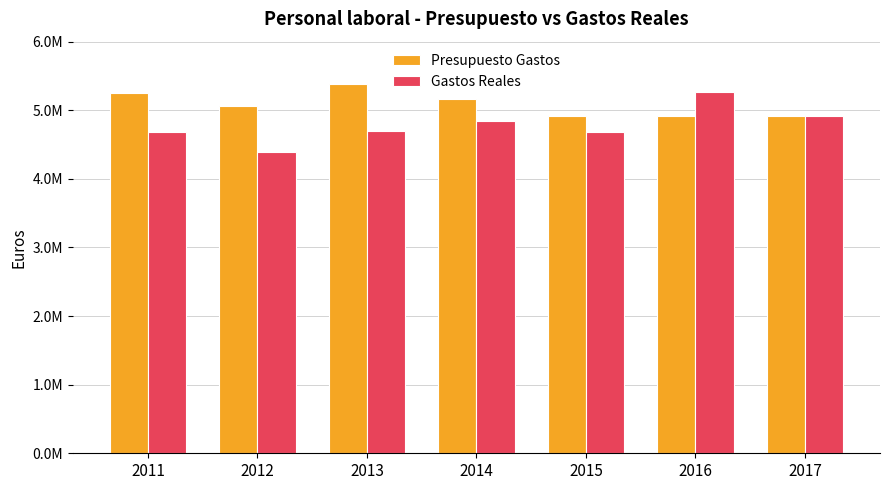

What are all the series names shown in the legend?

Presupuesto Gastos, Gastos Reales